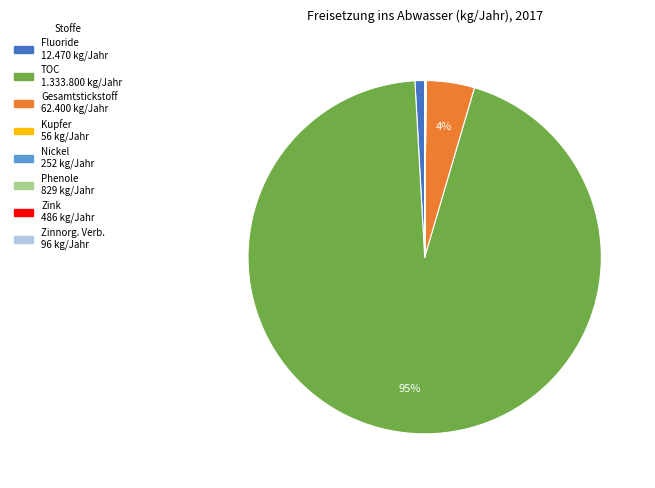

To the nearest percent, what is the difference between the largest and smallest slice percentages?

95%